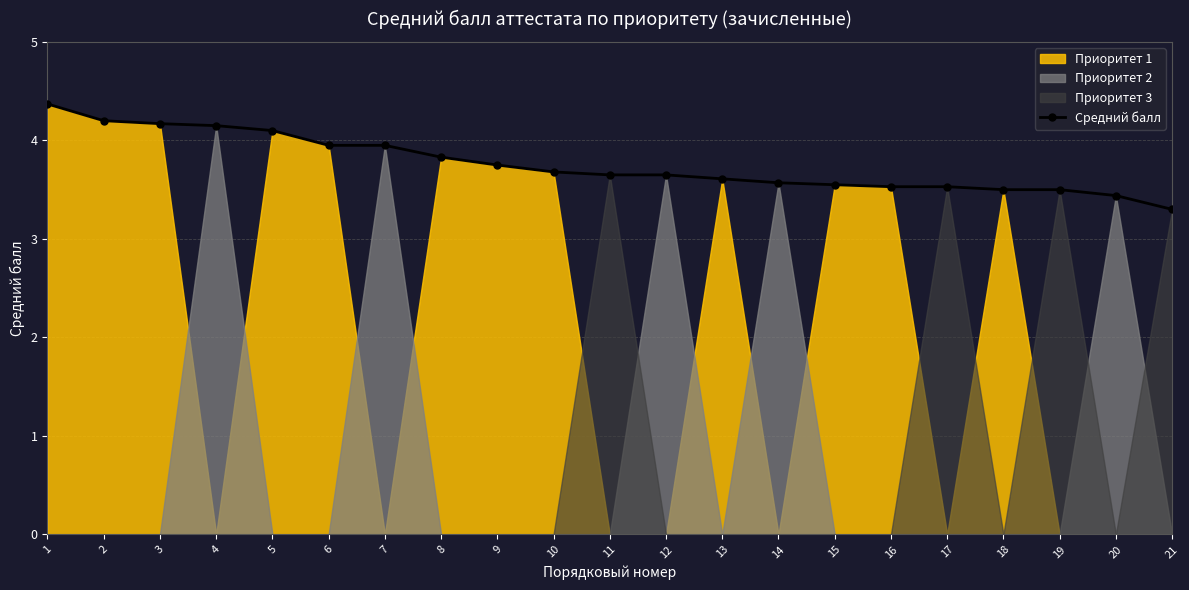

What is the change in value from 2 to 18?

-0.7